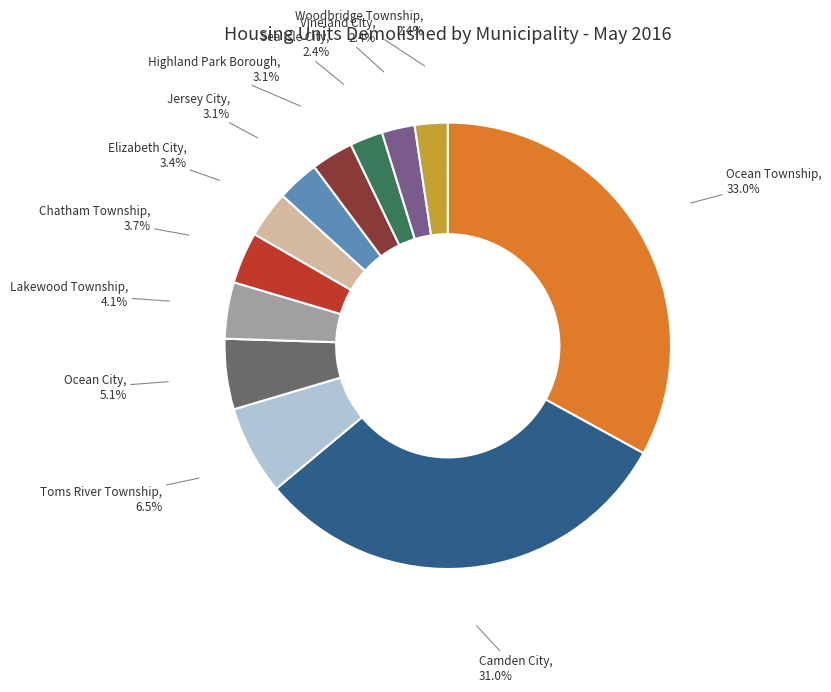

How many slices are in this pie chart?

12